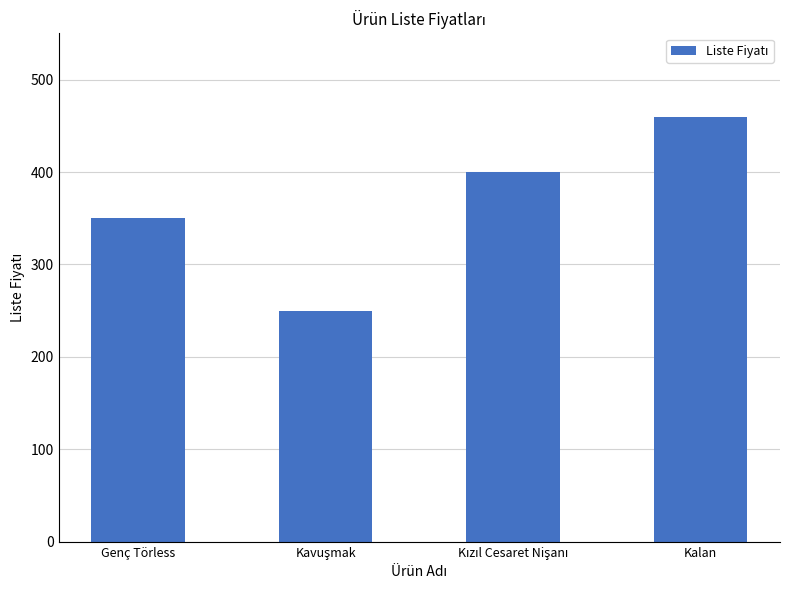

At which label is the value closest to 355?

Genç Törless